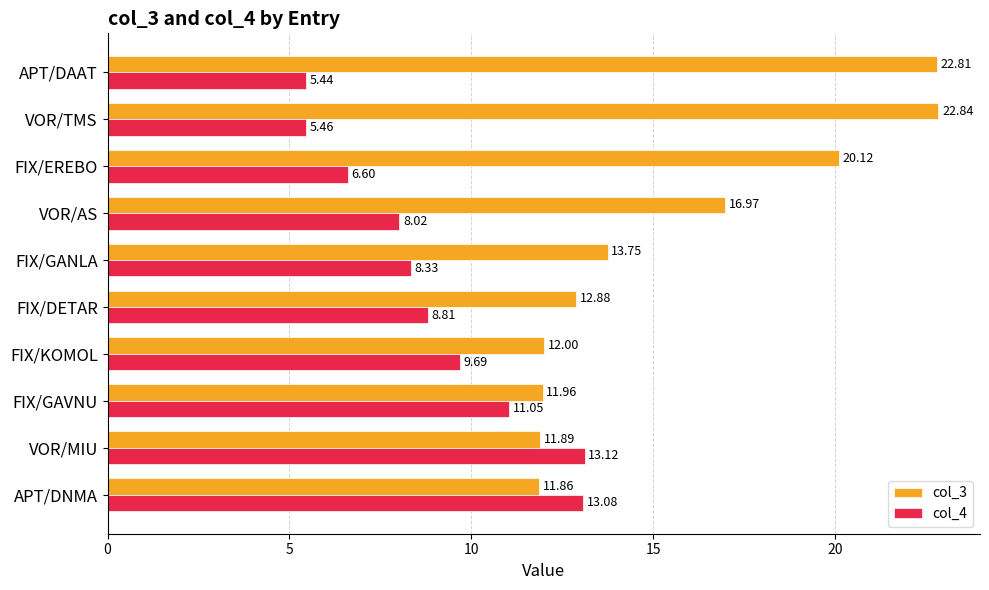

What is the sum of all col_3 values?

157.1